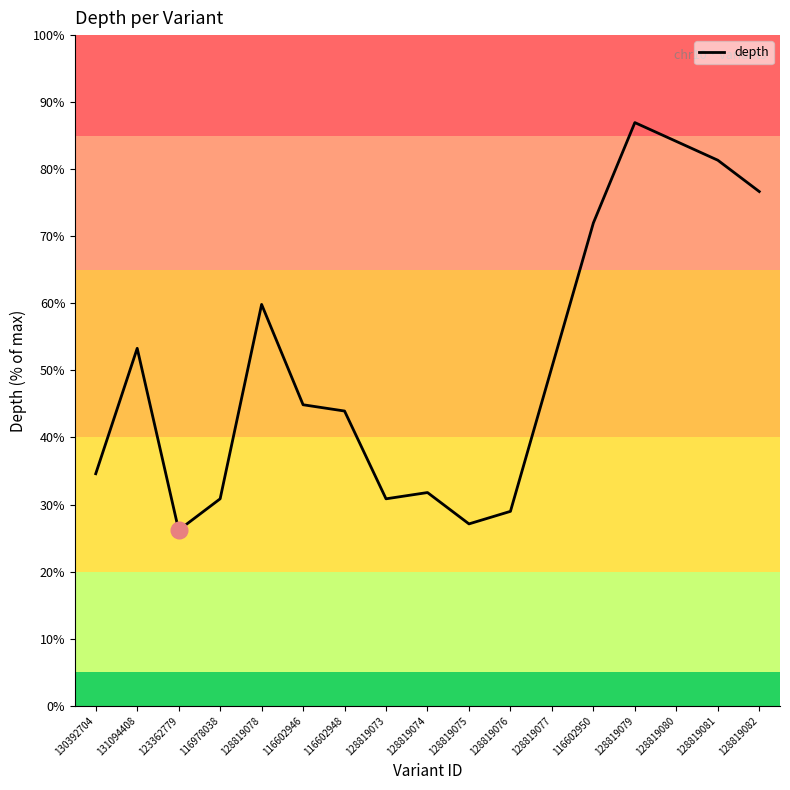

What is the label of the 9th point from the right?

128819074